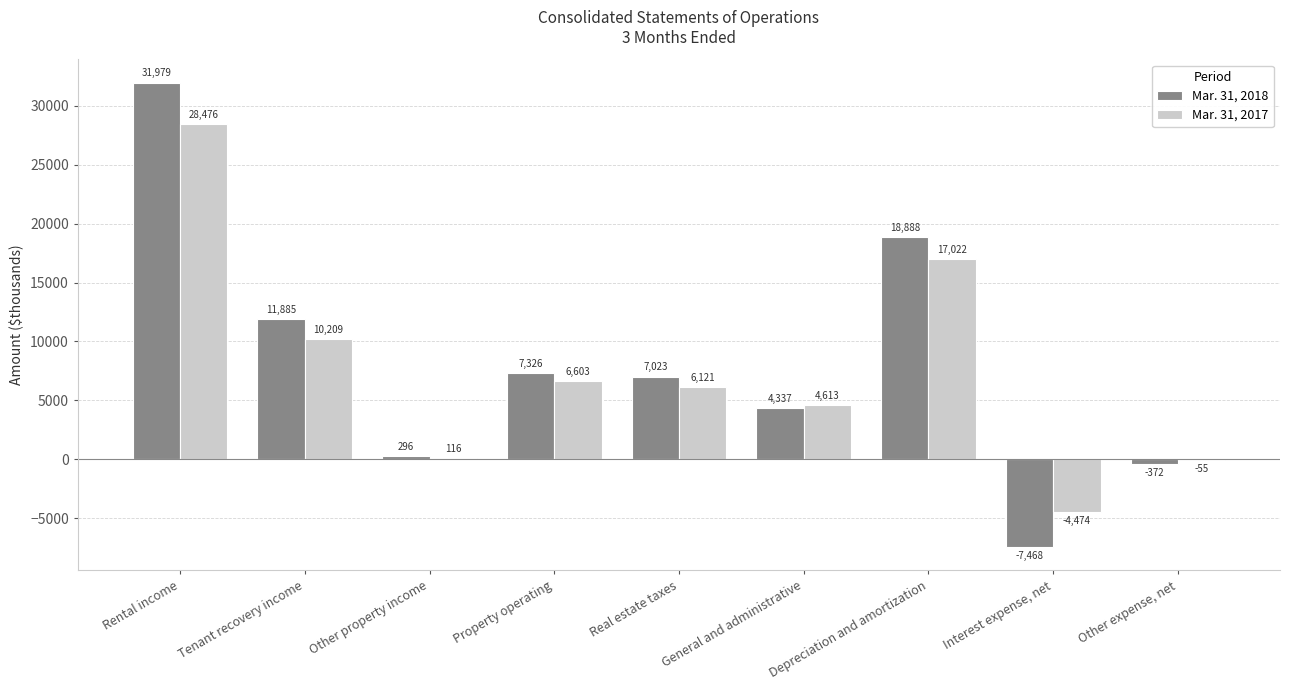

What is the total value across all series at Other property income?

412